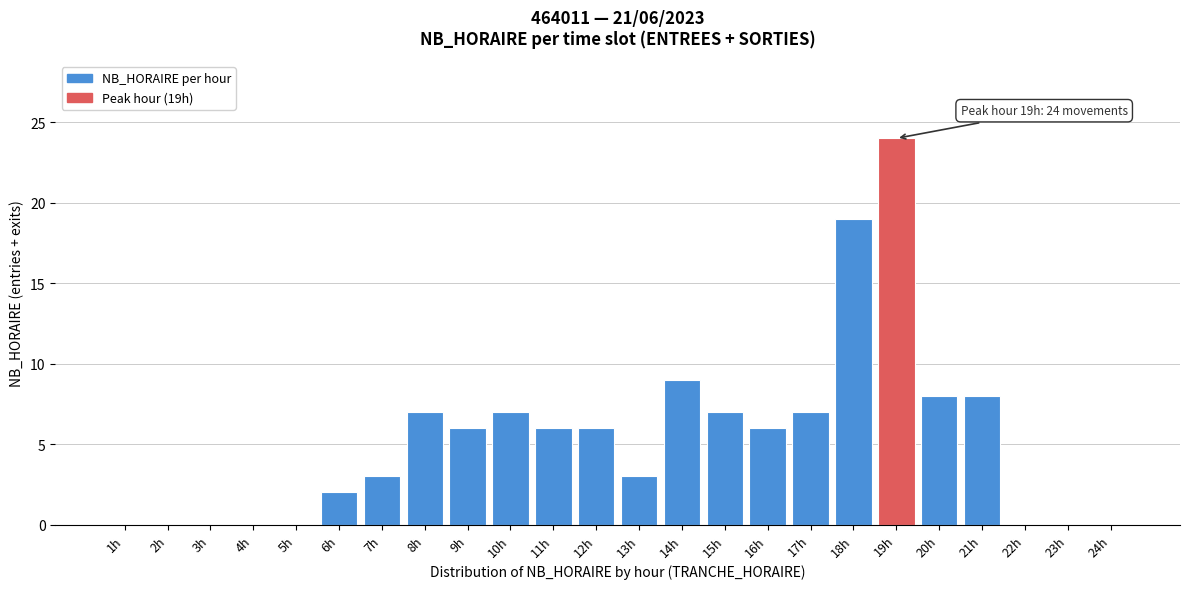

Reading left to right, extract all data points from this chart.

1h=0	2h=0	3h=0	4h=0	5h=0	6h=2	7h=3	8h=7	9h=6	10h=7	11h=6	12h=6	13h=3	14h=9	15h=7	16h=6	17h=7	18h=19	19h=24	20h=8	21h=8	22h=0	23h=0	24h=0